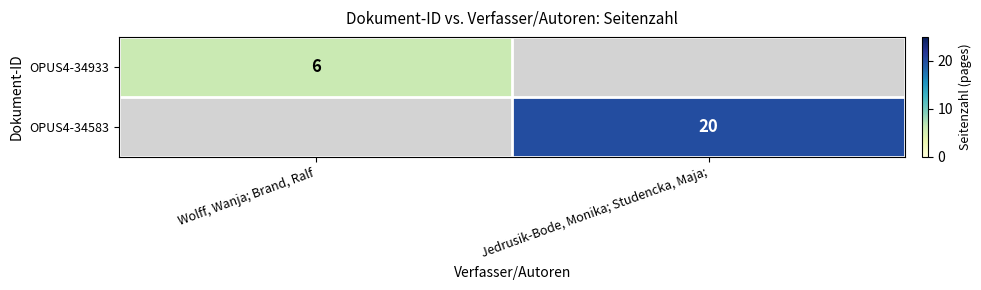

The OPUS4-34583 series shows 12 at Jedrusik-Bode, Monika; Studencka, Maja;. True or false?

False